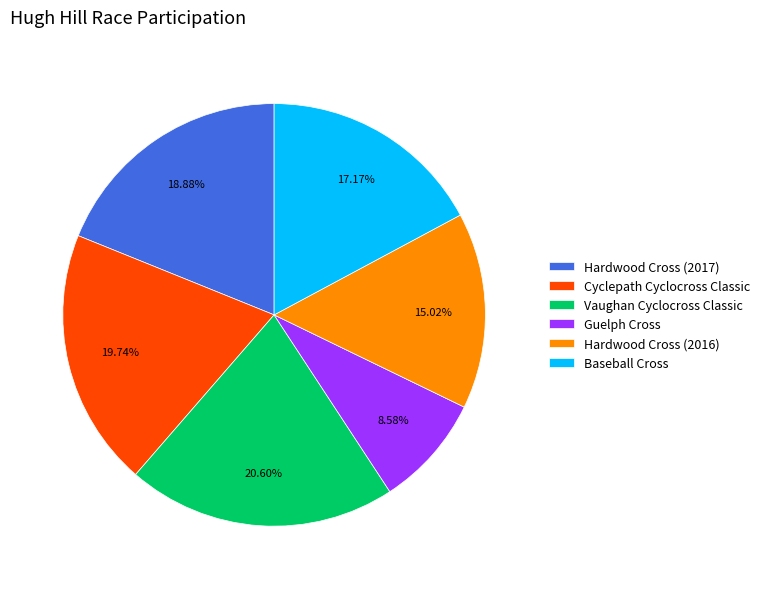

How many slices are in this pie chart?

6